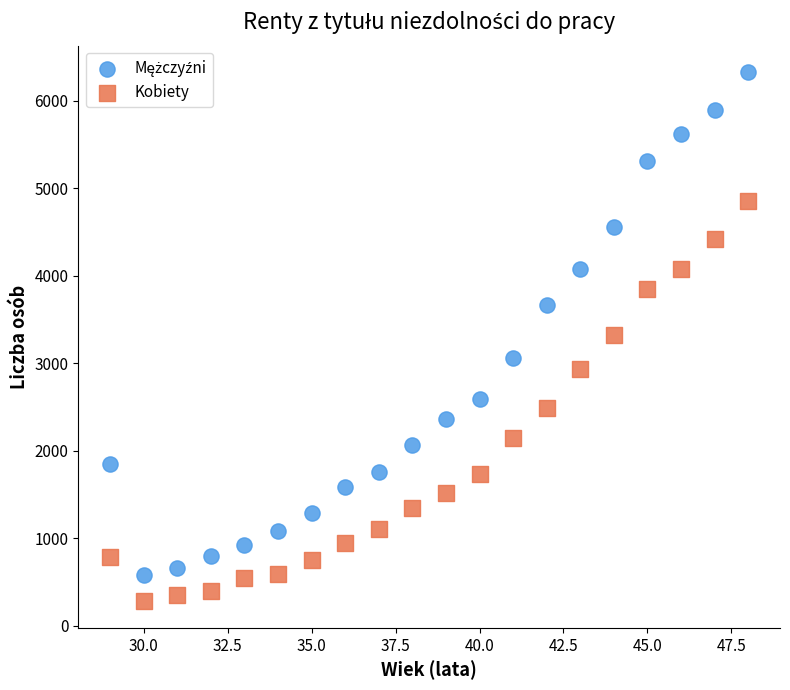

Across all data points, what is the range of X values (max minus min)?

19